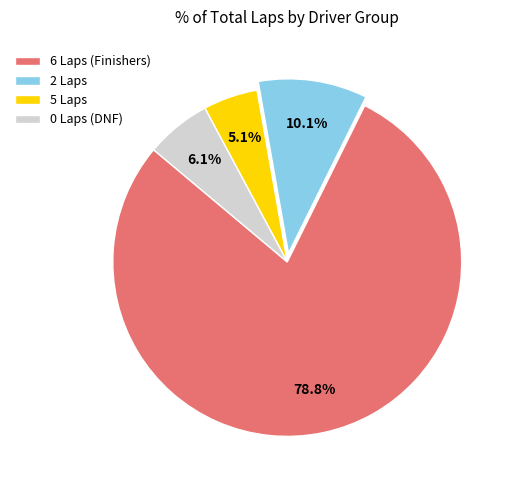

How many segments does this pie chart have?

4